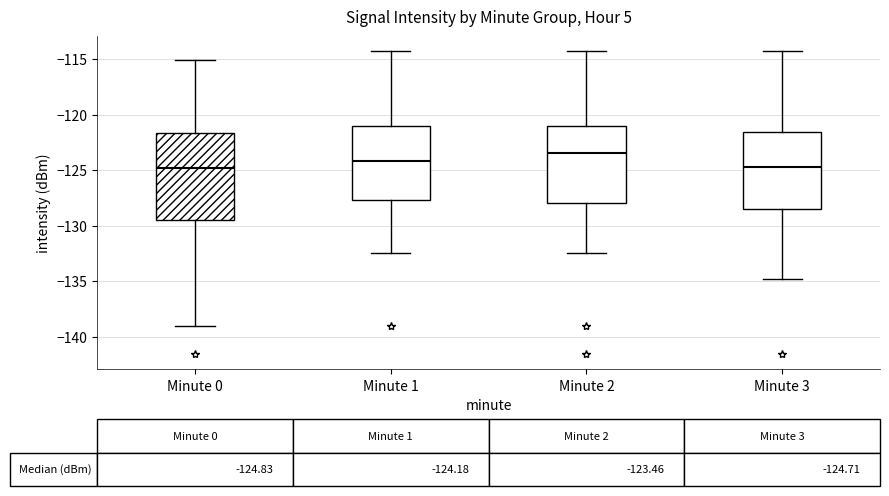

Which box's median line is the highest?

Minute 2